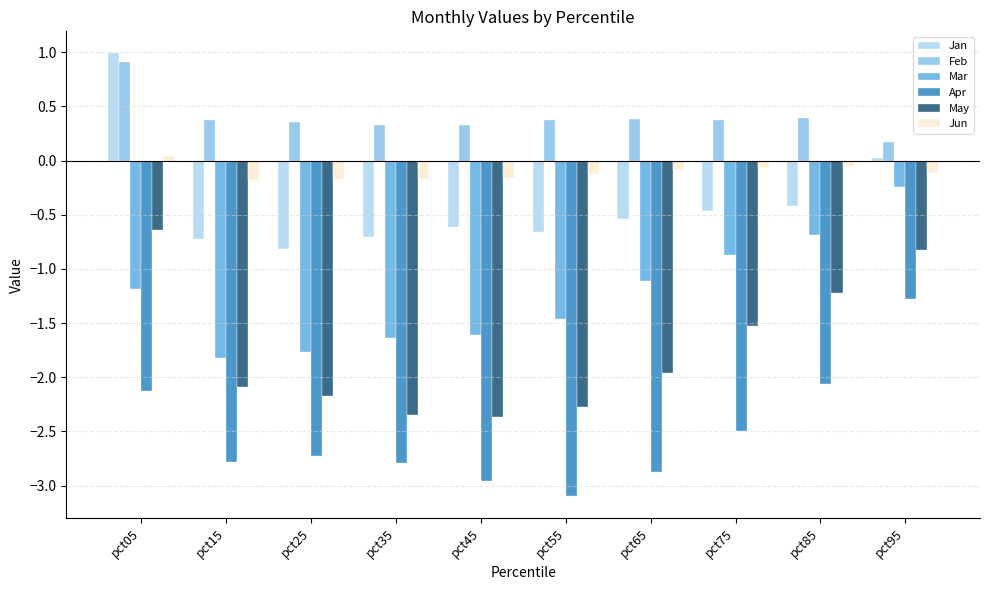

At which label is Apr closest to -2?

pct85